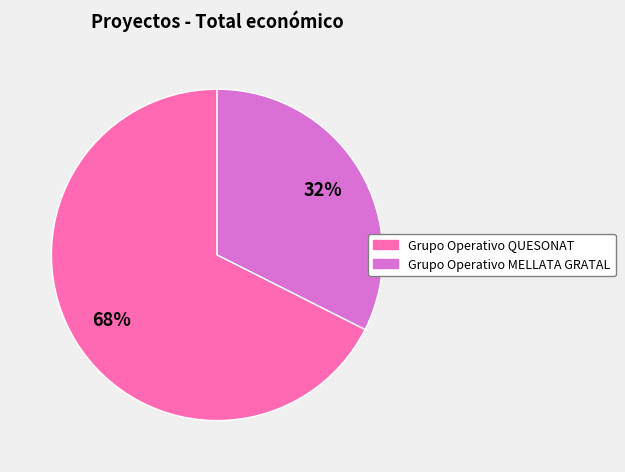

Combined, do Grupo Operativo MELLATA GRATAL and Grupo Operativo QUESONAT account for over 50%?

Yes